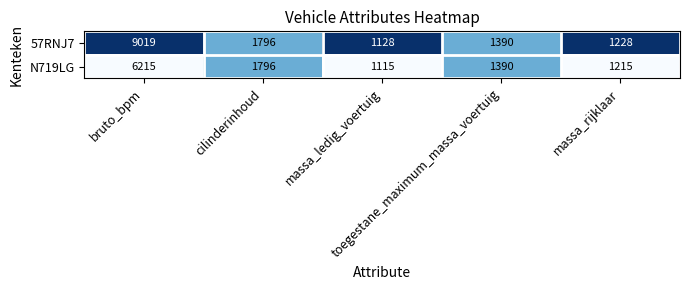

How many data points does each series have?

5